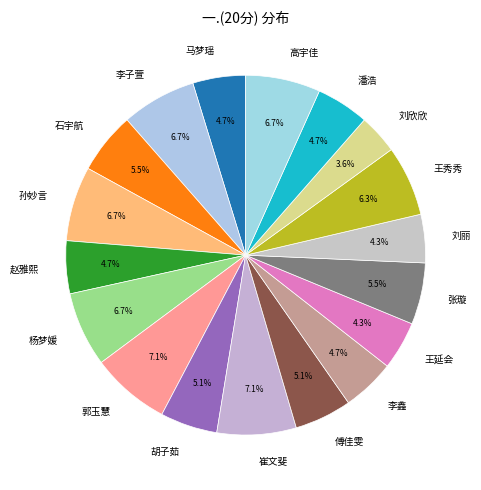

To the nearest percent, what is the combined percentage of 刘欣欣 and 李鑫?

8%